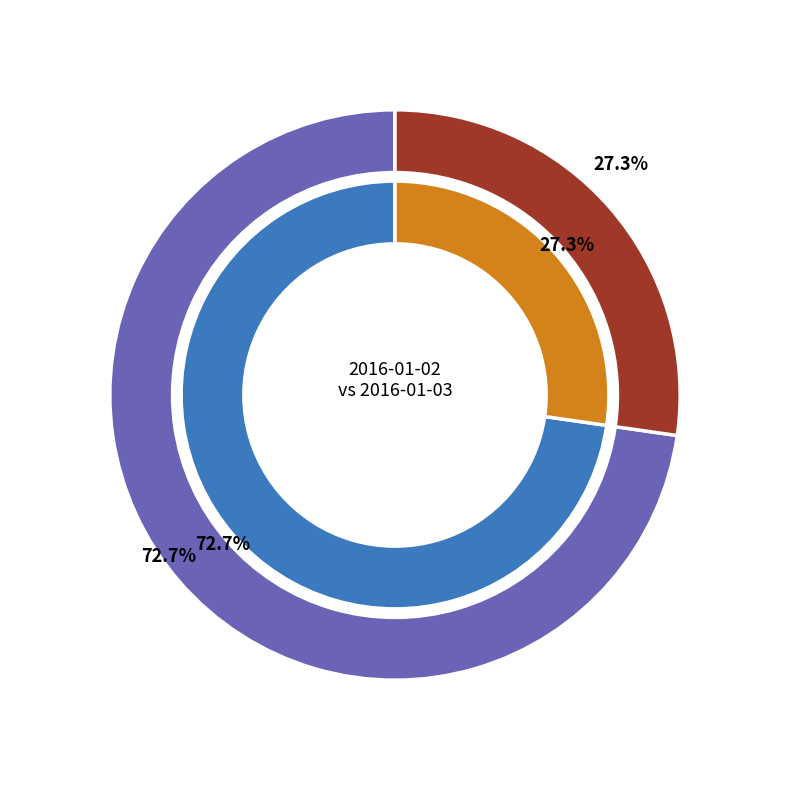

The 2016-01-03 slice represents 33% of the pie. True or false?

False